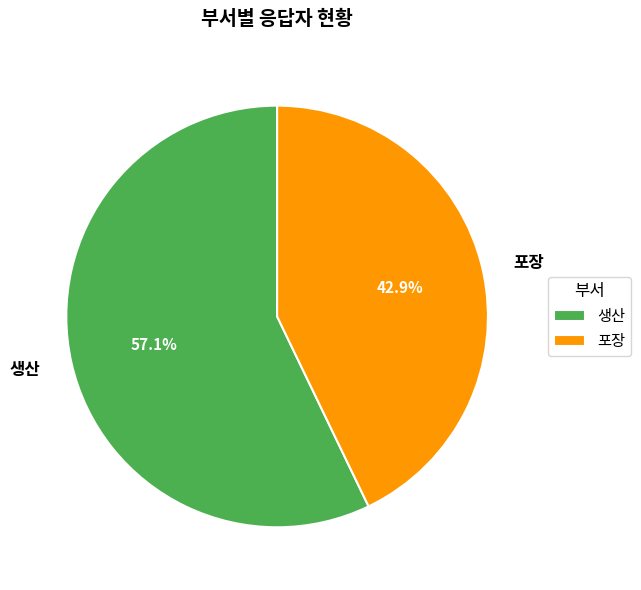

What percentage is the 포장 slice, to the nearest percent?

43%